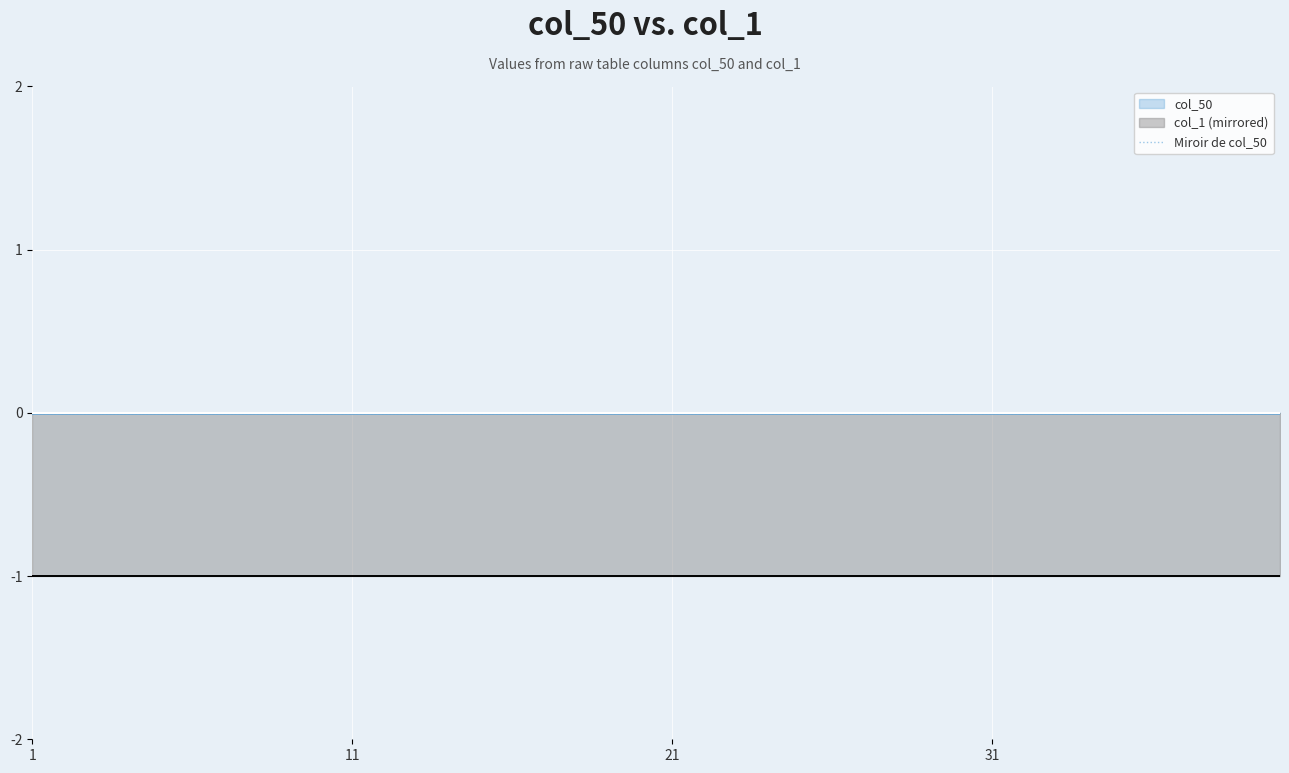

At which label is col_50 closest to 0?

1